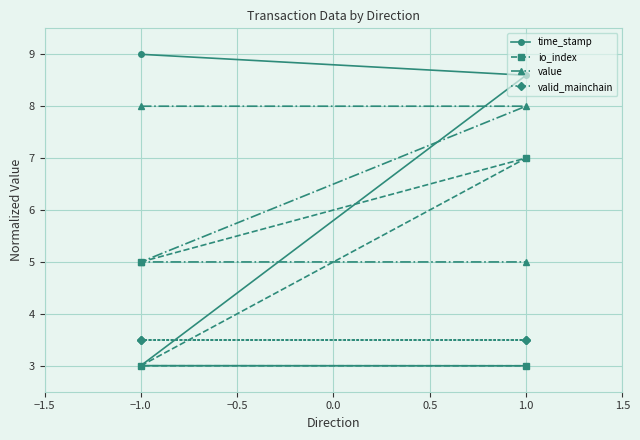

What is the difference between the second highest and minimum values in the value series?

3.0